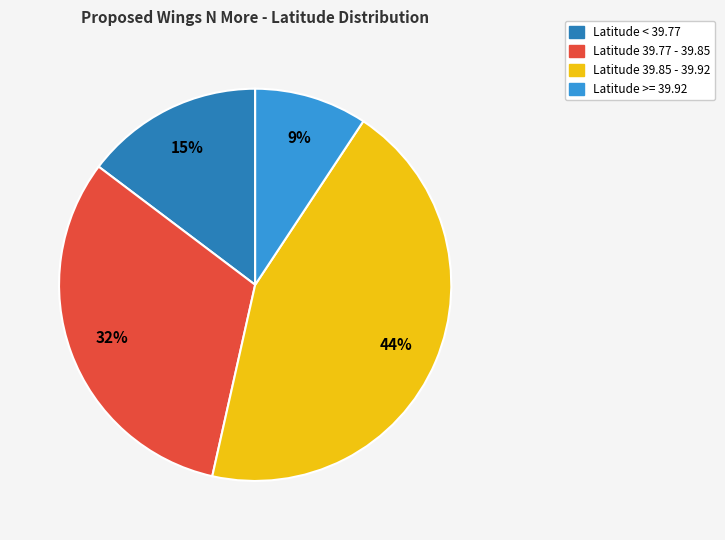

To the nearest percent, what is the average slice percentage?

25%